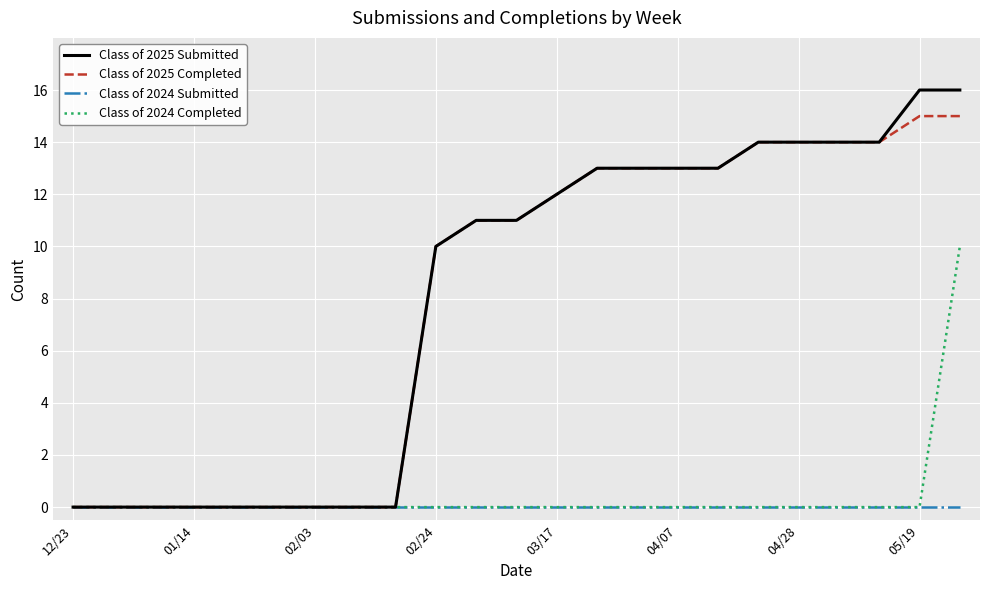

Rank the series by their maximum value, from highest to lowest.

Class of 2025 Submitted, Class of 2025 Completed, Class of 2024 Completed, Class of 2024 Submitted